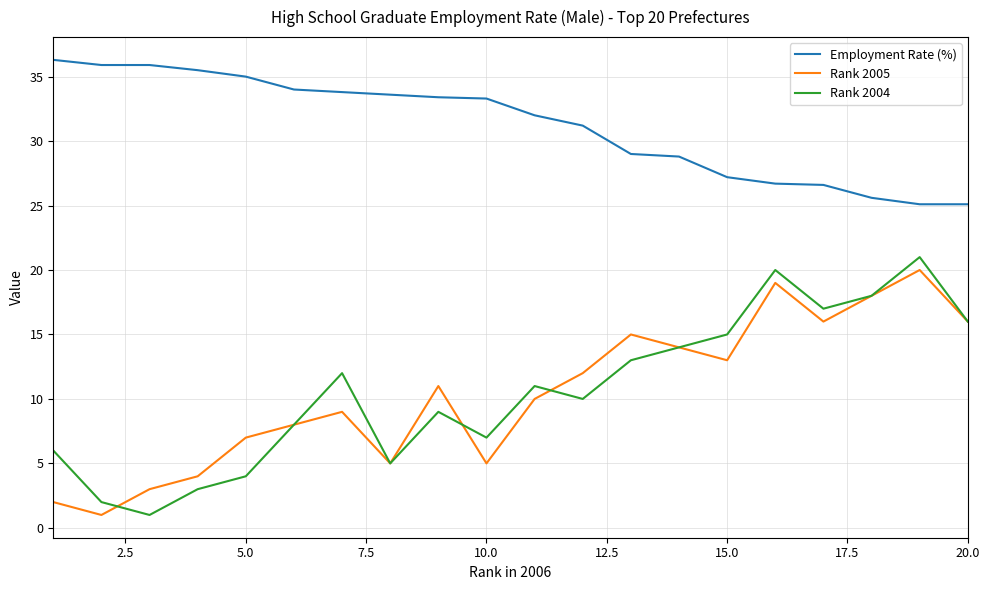

Does the chart display data point markers on the line(s)?

No